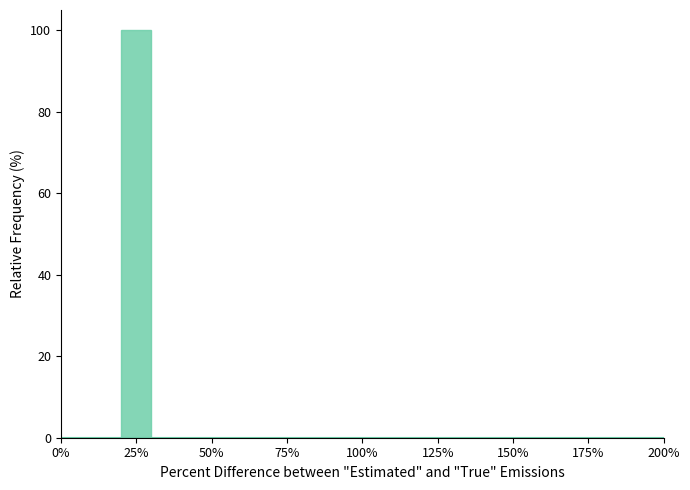

Around what value on the x-axis is the tallest bar? Give the approximate position of its centre, as read against the axis.

25